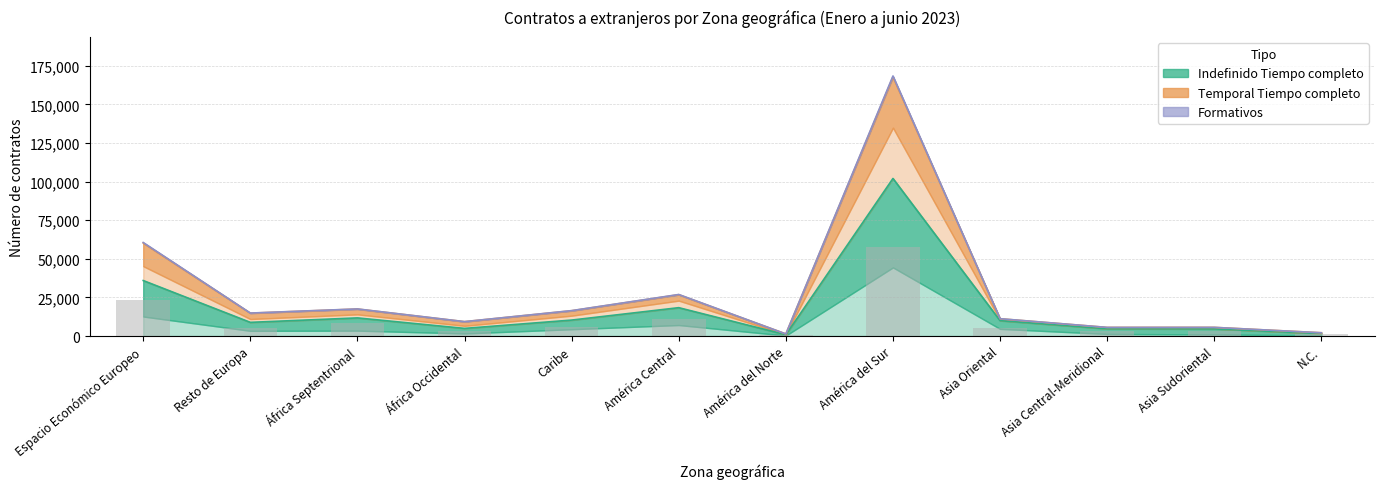

True or false: the data shows 3306 at Asia Oriental.

False